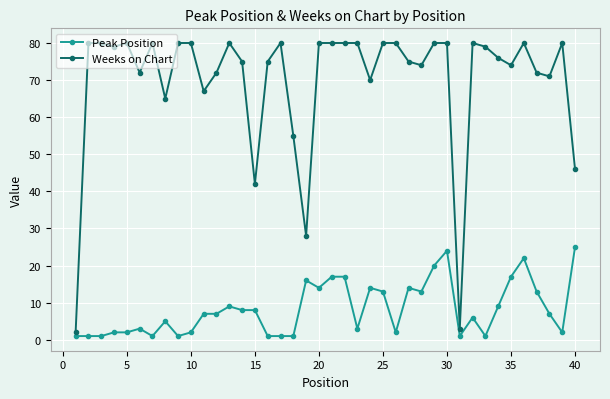

At how many categories does at least one series exceed 31?

37